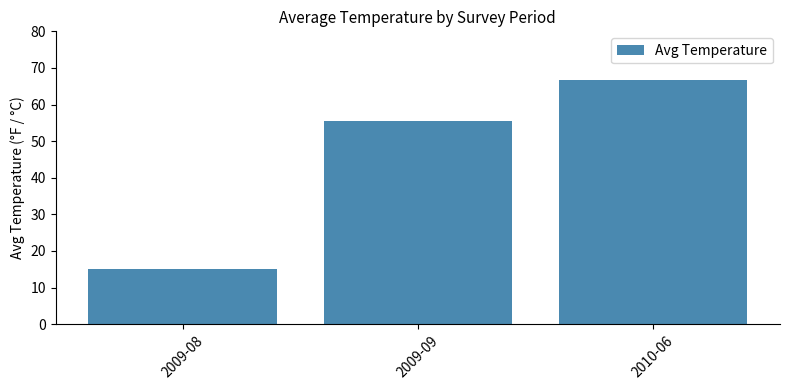

Rank the categories by value from lowest to highest.

2009-08, 2009-09, 2010-06